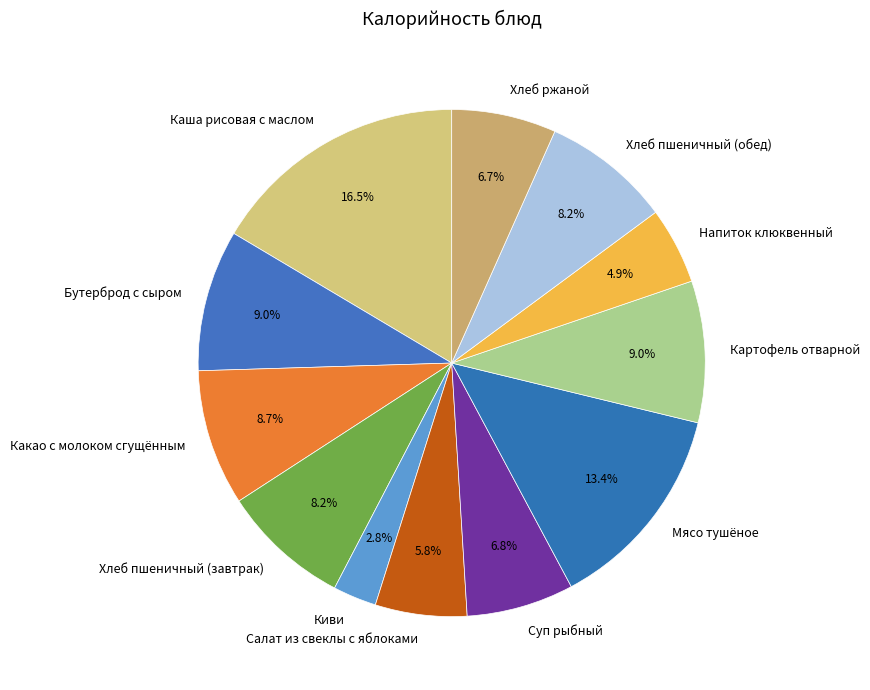

To the nearest percent, what is the average slice percentage?

8%